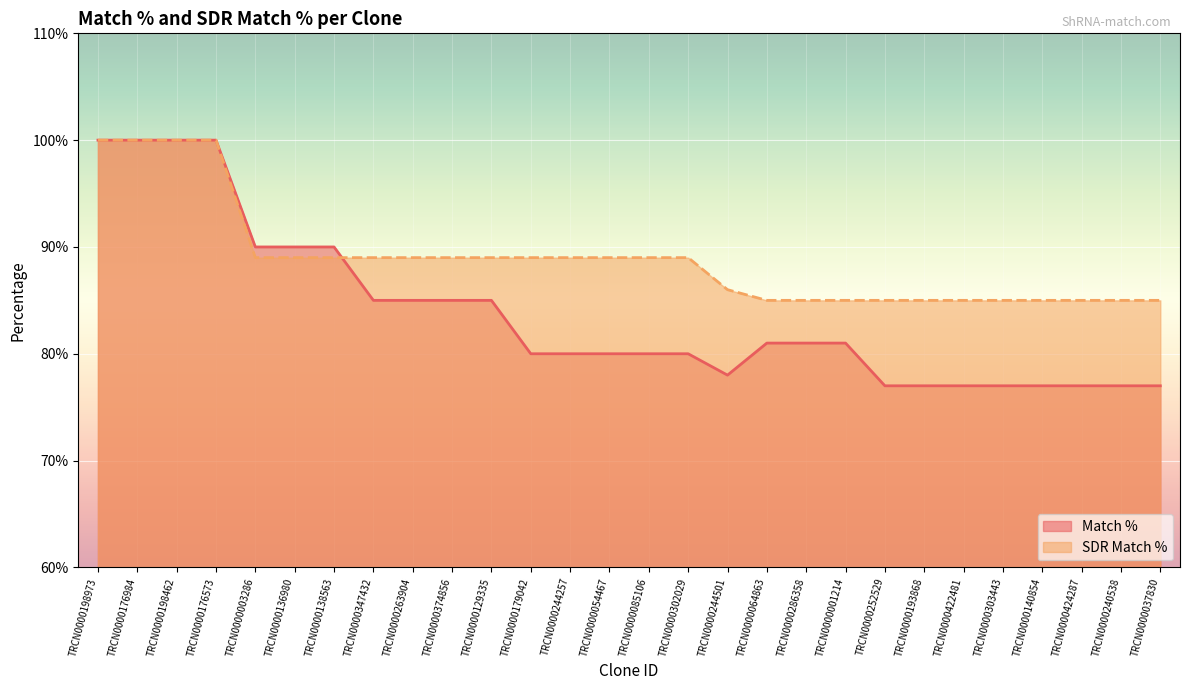

List the series in order of their overall mean, highest first.

SDR Match %, Match %